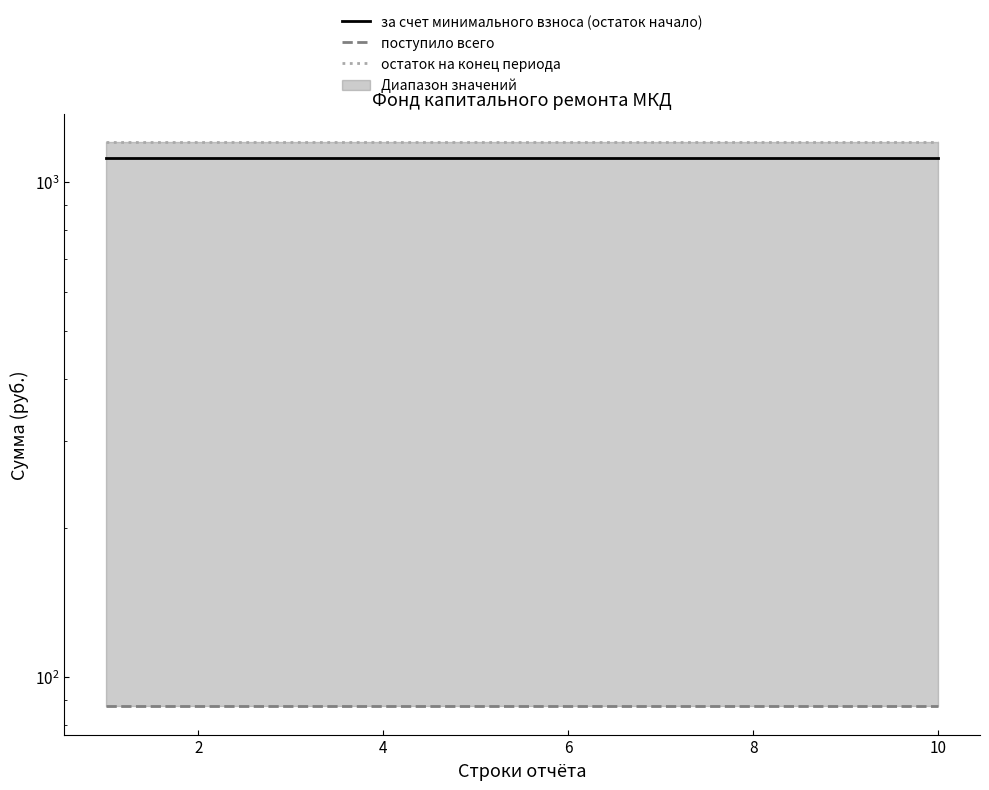

True or false: остаток на конец периода and за счет минимального взноса (остаток начало) intersect in this chart.

False